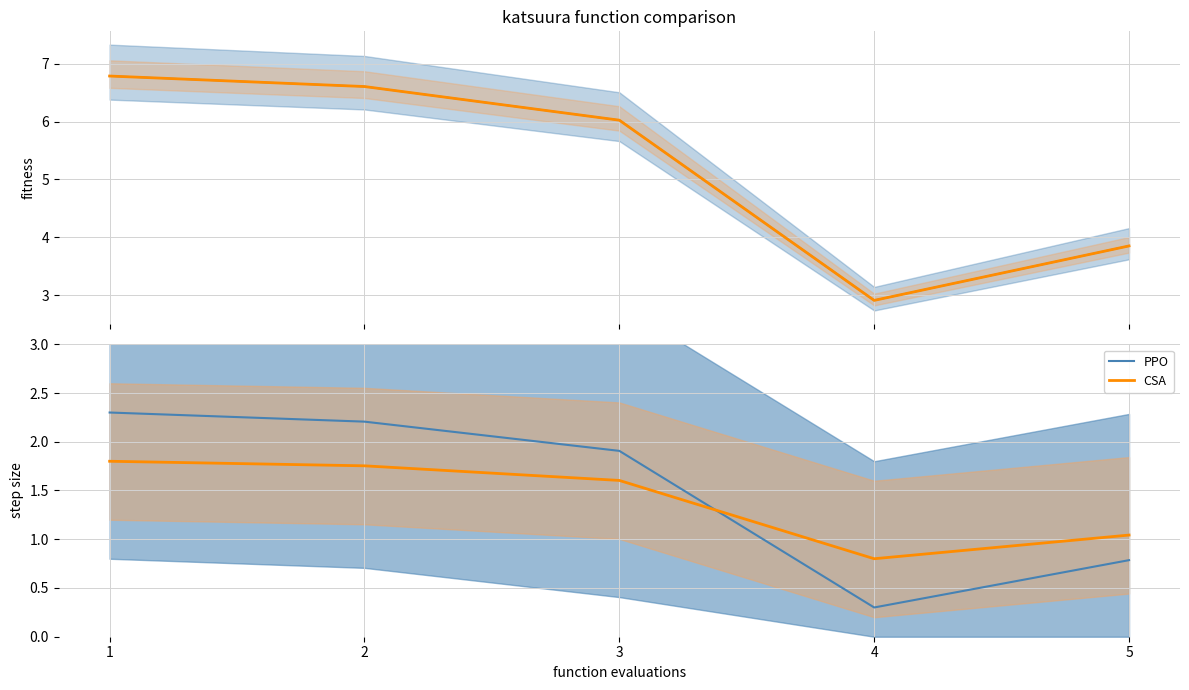

At which label is PPO closest to 1?

5